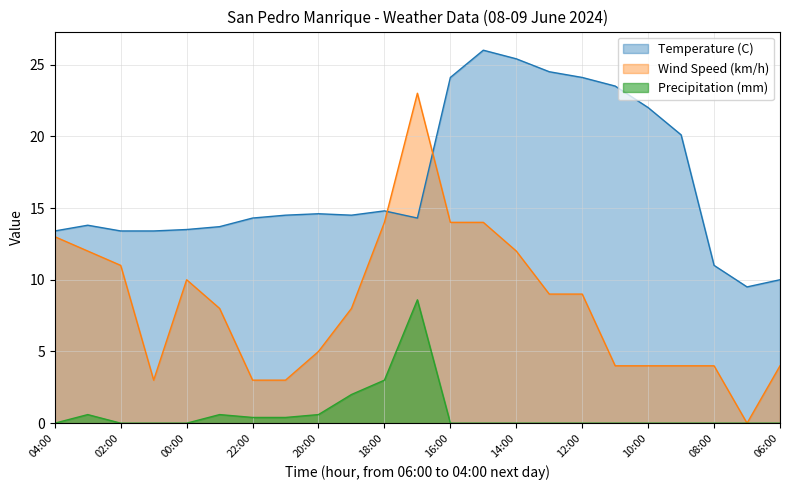

What is the label of the 6th point from the left?

23:00